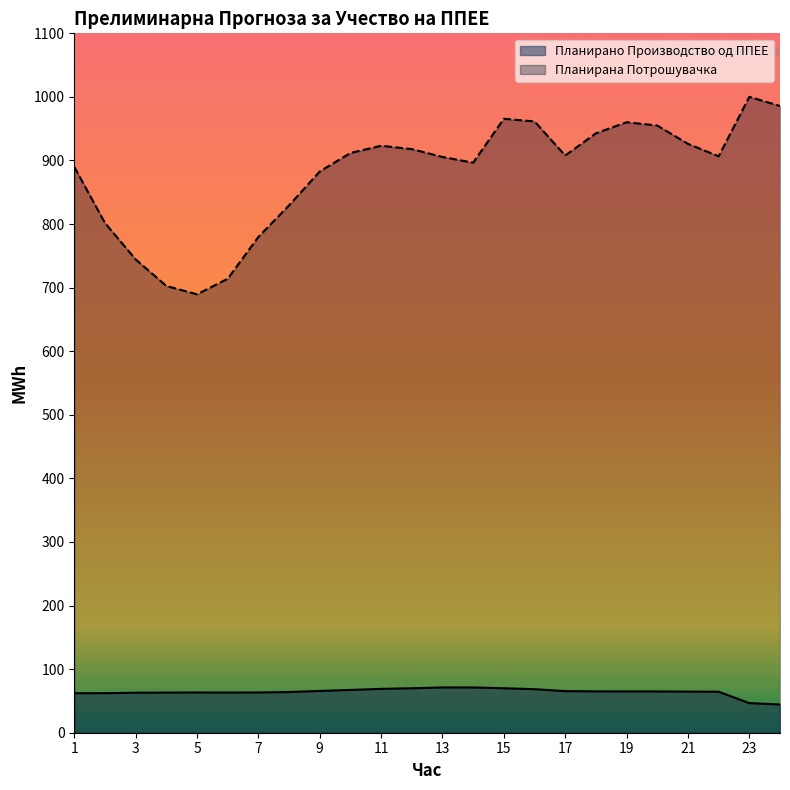

The value of Планирано Производство од ППЕЕ at 23 is 46.6. True or false?

True